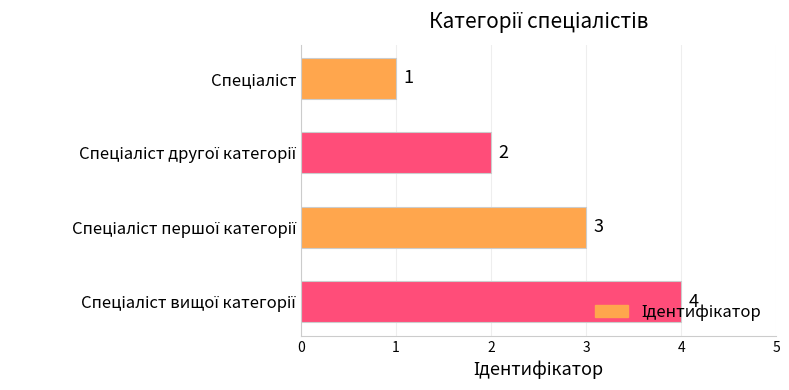

How many values are between 2 and 4?

3